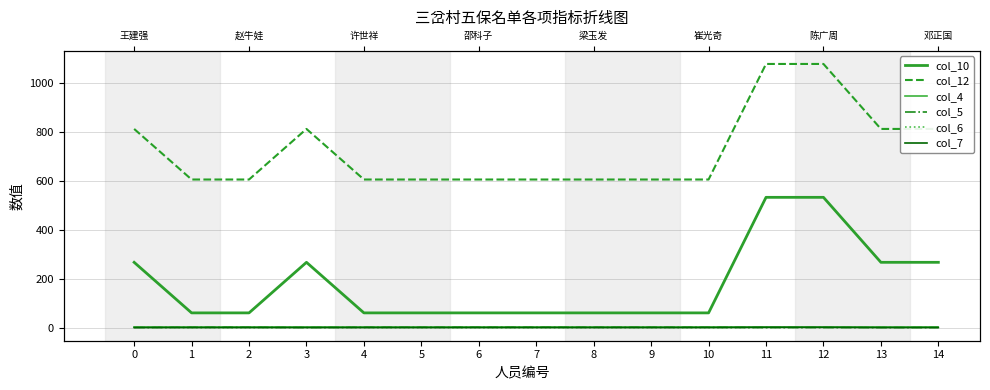

At how many categories does at least one series exceed 207?

15